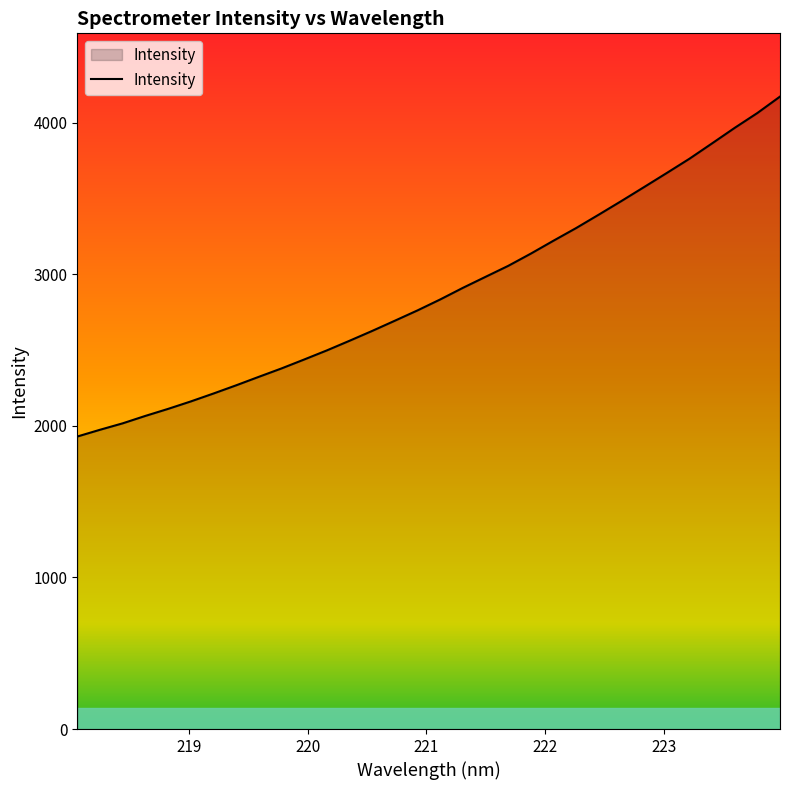

What is the difference between the maximum and minimum values?

2242.2